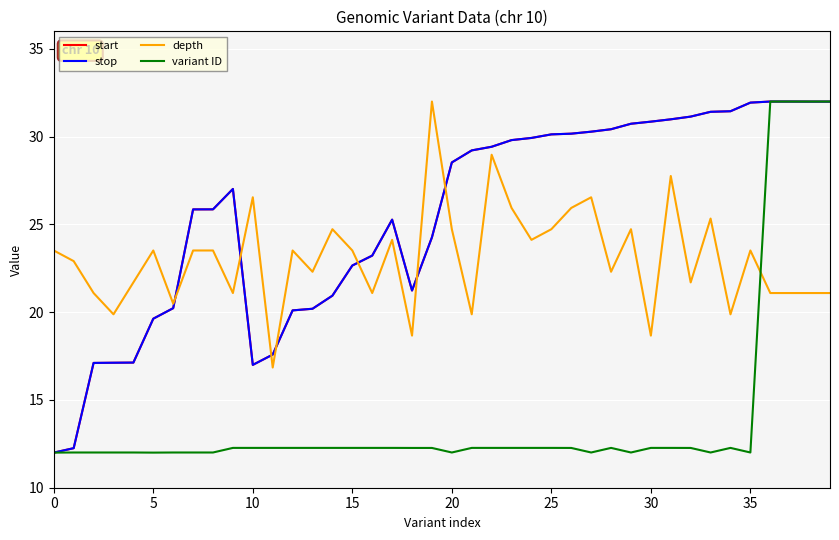

How many values in the start series exceed 28?

20